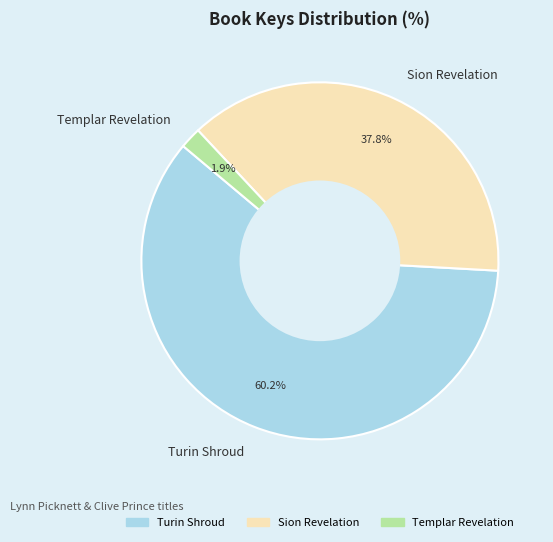

Which slice is the largest?

Turin Shroud